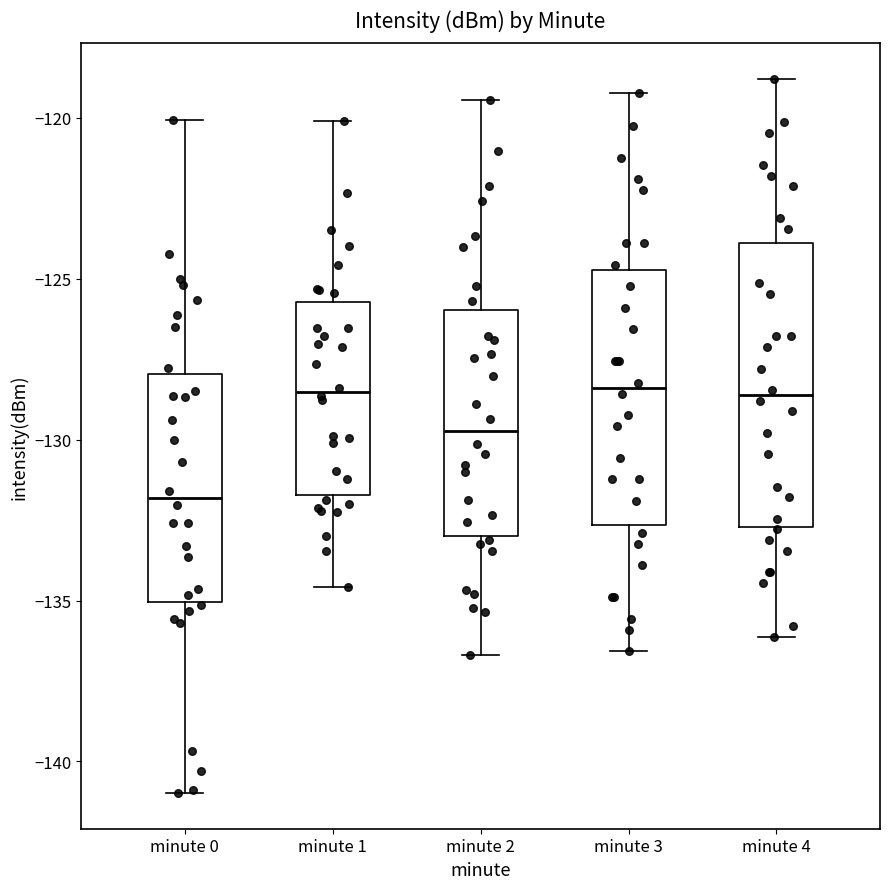

Reading left to right, transcribe this box plot: for each box, give where its median line is, the range the box spans, and where its two whiskers end, as read against the y-axis. The values are not printed on the chart, so give them approximately, as read against the axis.

minute 0: median -132.0, box -135.0 to -128.0, whiskers -141.0 to -120.0
minute 1: median -128.5, box -131.5 to -125.5, whiskers -134.5 to -120.0
minute 2: median -129.5, box -133.0 to -126.0, whiskers -136.5 to -119.5
minute 3: median -128.5, box -132.5 to -124.5, whiskers -136.5 to -119.0
minute 4: median -128.5, box -132.5 to -124.0, whiskers -136.0 to -119.0